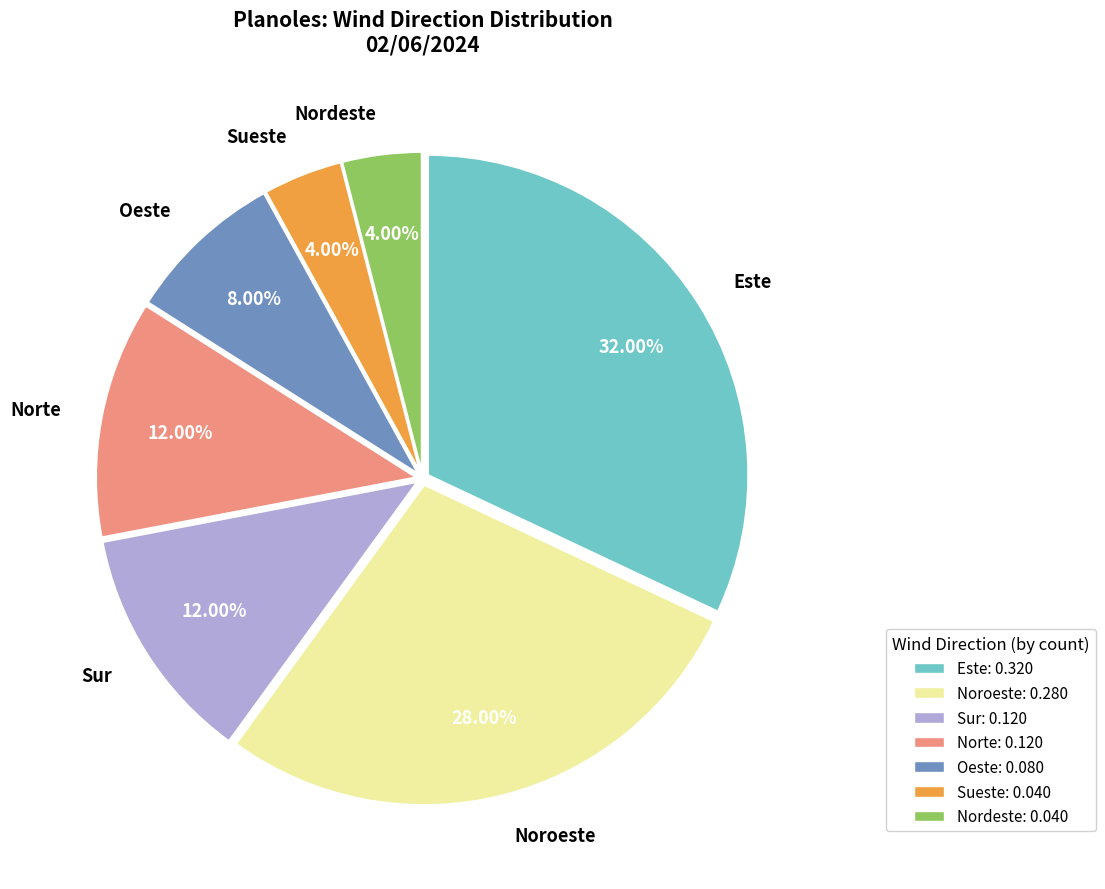

The Oeste slice represents 21% of the pie. True or false?

False